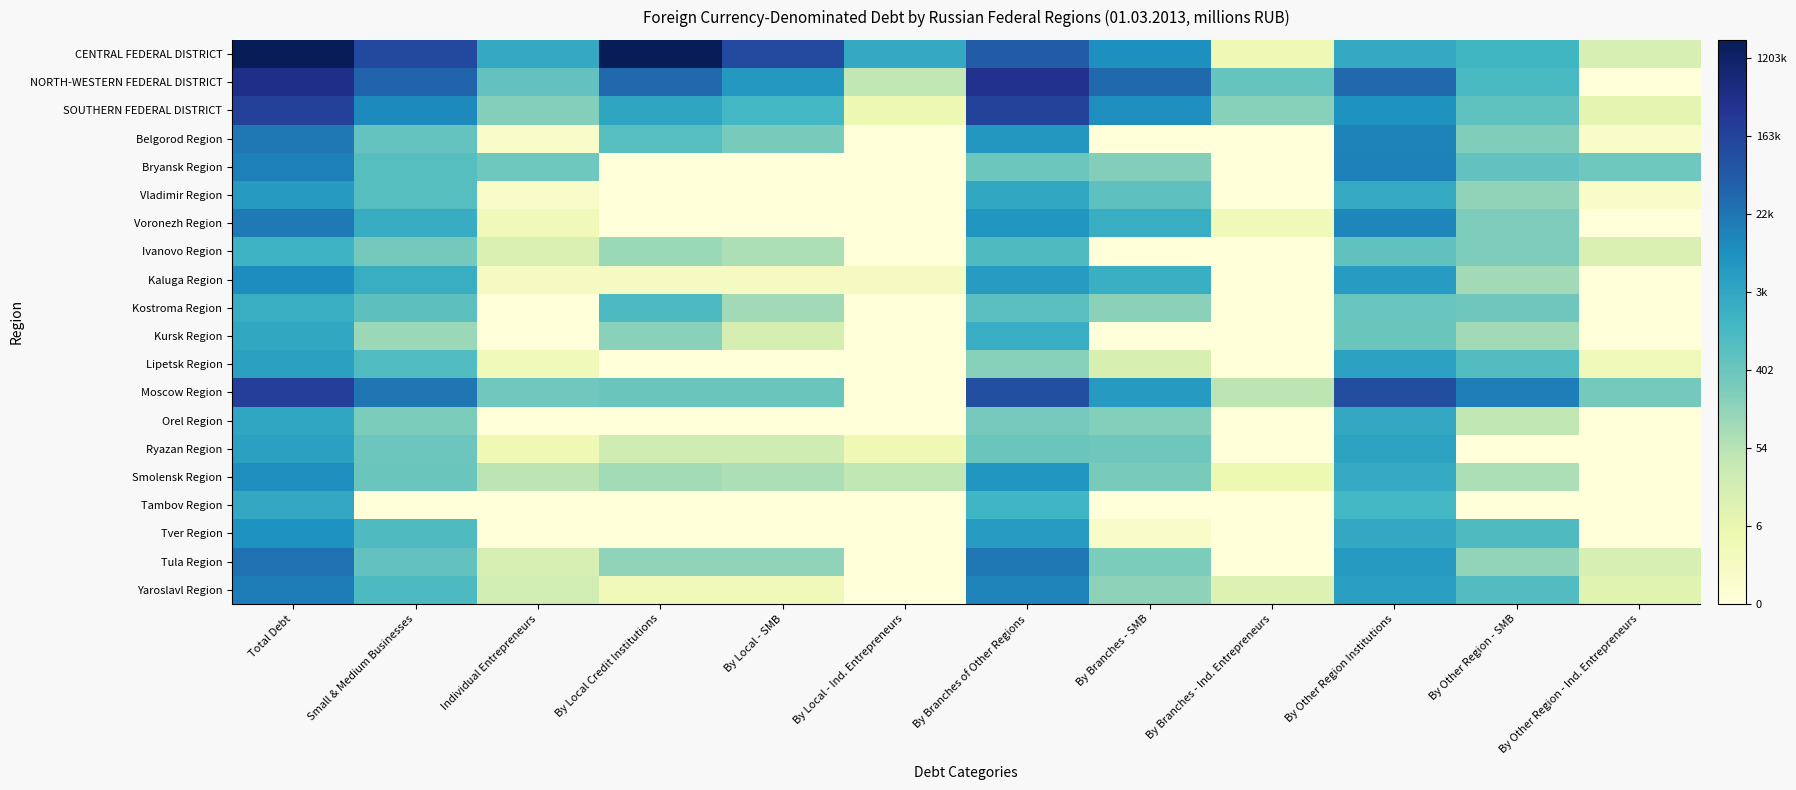

Reading left to right, what are all the values shown in this chart?

CENTRAL FEDERAL DISTRICT: Total Debt=14.5	Small & Medium Businesses=11.7	Individual Entrepreneurs=7.8	By Local Credit Institutions=14.4	By Local - SMB=11.6	By Local - Ind. Entrepreneurs=7.8	By Branches of Other Regions=10.9	By Branches - SMB=9.1	By Branches - Ind. Entrepreneurs=1.6	By Other Region Institutions=7.8	By Other Region - SMB=7.2	By Other Region - Ind. Entrepreneurs=2.8
NORTH-WESTERN FEDERAL DISTRICT: Total Debt=13.0	Small & Medium Businesses=10.6	Individual Entrepreneurs=6.2	By Local Credit Institutions=10.5	By Local - SMB=8.7	By Local - Ind. Entrepreneurs=3.8	By Branches of Other Regions=12.8	By Branches - SMB=10.4	By Branches - Ind. Entrepreneurs=6.2	By Other Region Institutions=10.5	By Other Region - SMB=7.0	By Other Region - Ind. Entrepreneurs=0.0
SOUTHERN FEDERAL DISTRICT: Total Debt=12.0	Small & Medium Businesses=9.3	Individual Entrepreneurs=5.3	By Local Credit Institutions=8.1	By Local - SMB=7.1	By Local - Ind. Entrepreneurs=1.8	By Branches of Other Regions=12.0	By Branches - SMB=9.1	By Branches - Ind. Entrepreneurs=5.2	By Other Region Institutions=8.9	By Other Region - SMB=6.3	By Other Region - Ind. Entrepreneurs=2.2
Belgorod Region: Total Debt=9.9	Small & Medium Businesses=6.2	Individual Entrepreneurs=0.7	By Local Credit Institutions=6.6	By Local - SMB=5.6	By Local - Ind. Entrepreneurs=0.0	By Branches of Other Regions=8.7	By Branches - SMB=0.0	By Branches - Ind. Entrepreneurs=0.0	By Other Region Institutions=9.5	By Other Region - SMB=5.4	By Other Region - Ind. Entrepreneurs=0.7
Bryansk Region: Total Debt=9.6	Small & Medium Businesses=6.6	Individual Entrepreneurs=5.8	By Local Credit Institutions=0.0	By Local - SMB=0.0	By Local - Ind. Entrepreneurs=0.0	By Branches of Other Regions=5.9	By Branches - SMB=5.3	By Branches - Ind. Entrepreneurs=0.0	By Other Region Institutions=9.6	By Other Region - SMB=6.2	By Other Region - Ind. Entrepreneurs=5.8
Vladimir Region: Total Debt=8.5	Small & Medium Businesses=6.6	Individual Entrepreneurs=0.7	By Local Credit Institutions=0.0	By Local - SMB=0.0	By Local - Ind. Entrepreneurs=0.0	By Branches of Other Regions=7.9	By Branches - SMB=6.3	By Branches - Ind. Entrepreneurs=0.0	By Other Region Institutions=7.8	By Other Region - SMB=5.0	By Other Region - Ind. Entrepreneurs=0.7
Voronezh Region: Total Debt=9.8	Small & Medium Businesses=7.7	Individual Entrepreneurs=1.4	By Local Credit Institutions=0.0	By Local - SMB=0.0	By Local - Ind. Entrepreneurs=0.0	By Branches of Other Regions=8.8	By Branches - SMB=7.6	By Branches - Ind. Entrepreneurs=1.4	By Other Region Institutions=9.4	By Other Region - SMB=5.5	By Other Region - Ind. Entrepreneurs=0.0
Ivanovo Region: Total Debt=7.4	Small & Medium Businesses=5.7	Individual Entrepreneurs=2.7	By Local Credit Institutions=4.7	By Local - SMB=4.2	By Local - Ind. Entrepreneurs=0.0	By Branches of Other Regions=6.8	By Branches - SMB=0.0	By Branches - Ind. Entrepreneurs=0.0	By Other Region Institutions=6.3	By Other Region - SMB=5.5	By Other Region - Ind. Entrepreneurs=2.7
Kaluga Region: Total Debt=9.2	Small & Medium Businesses=7.6	Individual Entrepreneurs=1.1	By Local Credit Institutions=1.1	By Local - SMB=1.1	By Local - Ind. Entrepreneurs=1.1	By Branches of Other Regions=8.5	By Branches - SMB=7.5	By Branches - Ind. Entrepreneurs=0.0	By Other Region Institutions=8.5	By Other Region - SMB=4.5	By Other Region - Ind. Entrepreneurs=0.0
Kostroma Region: Total Debt=7.6	Small & Medium Businesses=6.4	Individual Entrepreneurs=0.0	By Local Credit Institutions=6.9	By Local - SMB=4.5	By Local - Ind. Entrepreneurs=0.0	By Branches of Other Regions=6.5	By Branches - SMB=5.1	By Branches - Ind. Entrepreneurs=0.0	By Other Region Institutions=6.1	By Other Region - SMB=5.9	By Other Region - Ind. Entrepreneurs=0.0
Kursk Region: Total Debt=7.9	Small & Medium Businesses=4.7	Individual Entrepreneurs=0.0	By Local Credit Institutions=5.2	By Local - SMB=2.9	By Local - Ind. Entrepreneurs=0.0	By Branches of Other Regions=7.7	By Branches - SMB=0.0	By Branches - Ind. Entrepreneurs=0.0	By Other Region Institutions=6.0	By Other Region - SMB=4.5	By Other Region - Ind. Entrepreneurs=0.0
Lipetsk Region: Total Debt=8.3	Small & Medium Businesses=6.7	Individual Entrepreneurs=1.4	By Local Credit Institutions=0.0	By Local - SMB=0.0	By Local - Ind. Entrepreneurs=0.0	By Branches of Other Regions=5.2	By Branches - SMB=2.8	By Branches - Ind. Entrepreneurs=0.0	By Other Region Institutions=8.2	By Other Region - SMB=6.7	By Other Region - Ind. Entrepreneurs=1.4
Moscow Region: Total Debt=12.1	Small & Medium Businesses=10.0	Individual Entrepreneurs=5.9	By Local Credit Institutions=6.0	By Local - SMB=6.0	By Local - Ind. Entrepreneurs=0.0	By Branches of Other Regions=11.4	By Branches - SMB=8.5	By Branches - Ind. Entrepreneurs=3.9	By Other Region Institutions=11.5	By Other Region - SMB=9.7	By Other Region - Ind. Entrepreneurs=5.7
Orel Region: Total Debt=8.0	Small & Medium Businesses=5.5	Individual Entrepreneurs=0.0	By Local Credit Institutions=0.0	By Local - SMB=0.0	By Local - Ind. Entrepreneurs=0.0	By Branches of Other Regions=5.7	By Branches - SMB=5.3	By Branches - Ind. Entrepreneurs=0.0	By Other Region Institutions=7.9	By Other Region - SMB=3.7	By Other Region - Ind. Entrepreneurs=0.0
Ryazan Region: Total Debt=8.3	Small & Medium Businesses=6.0	Individual Entrepreneurs=1.6	By Local Credit Institutions=3.3	By Local - SMB=3.3	By Local - Ind. Entrepreneurs=1.6	By Branches of Other Regions=6.0	By Branches - SMB=5.9	By Branches - Ind. Entrepreneurs=0.0	By Other Region Institutions=8.1	By Other Region - SMB=0.0	By Other Region - Ind. Entrepreneurs=0.0
Smolensk Region: Total Debt=9.1	Small & Medium Businesses=6.0	Individual Entrepreneurs=3.9	By Local Credit Institutions=4.5	By Local - SMB=4.3	By Local - Ind. Entrepreneurs=3.7	By Branches of Other Regions=8.8	By Branches - SMB=5.6	By Branches - Ind. Entrepreneurs=1.8	By Other Region Institutions=7.7	By Other Region - SMB=4.3	By Other Region - Ind. Entrepreneurs=0.0
Tambov Region: Total Debt=7.9	Small & Medium Businesses=0.0	Individual Entrepreneurs=0.0	By Local Credit Institutions=0.0	By Local - SMB=0.0	By Local - Ind. Entrepreneurs=0.0	By Branches of Other Regions=7.2	By Branches - SMB=0.0	By Branches - Ind. Entrepreneurs=0.0	By Other Region Institutions=7.2	By Other Region - SMB=0.0	By Other Region - Ind. Entrepreneurs=0.0
Tver Region: Total Debt=8.9	Small & Medium Businesses=6.8	Individual Entrepreneurs=0.0	By Local Credit Institutions=0.0	By Local - SMB=0.0	By Local - Ind. Entrepreneurs=0.0	By Branches of Other Regions=8.5	By Branches - SMB=0.7	By Branches - Ind. Entrepreneurs=0.0	By Other Region Institutions=7.9	By Other Region - SMB=6.8	By Other Region - Ind. Entrepreneurs=0.0
Tula Region: Total Debt=10.1	Small & Medium Businesses=6.3	Individual Entrepreneurs=2.8	By Local Credit Institutions=5.0	By Local - SMB=5.0	By Local - Ind. Entrepreneurs=0.0	By Branches of Other Regions=9.9	By Branches - SMB=5.5	By Branches - Ind. Entrepreneurs=0.0	By Other Region Institutions=8.6	By Other Region - SMB=4.9	By Other Region - Ind. Entrepreneurs=2.8
Yaroslavl Region: Total Debt=9.8	Small & Medium Businesses=6.9	Individual Entrepreneurs=3.1	By Local Credit Institutions=1.4	By Local - SMB=1.4	By Local - Ind. Entrepreneurs=0.0	By Branches of Other Regions=9.5	By Branches - SMB=5.1	By Branches - Ind. Entrepreneurs=2.6	By Other Region Institutions=8.3	By Other Region - SMB=6.7	By Other Region - Ind. Entrepreneurs=2.4